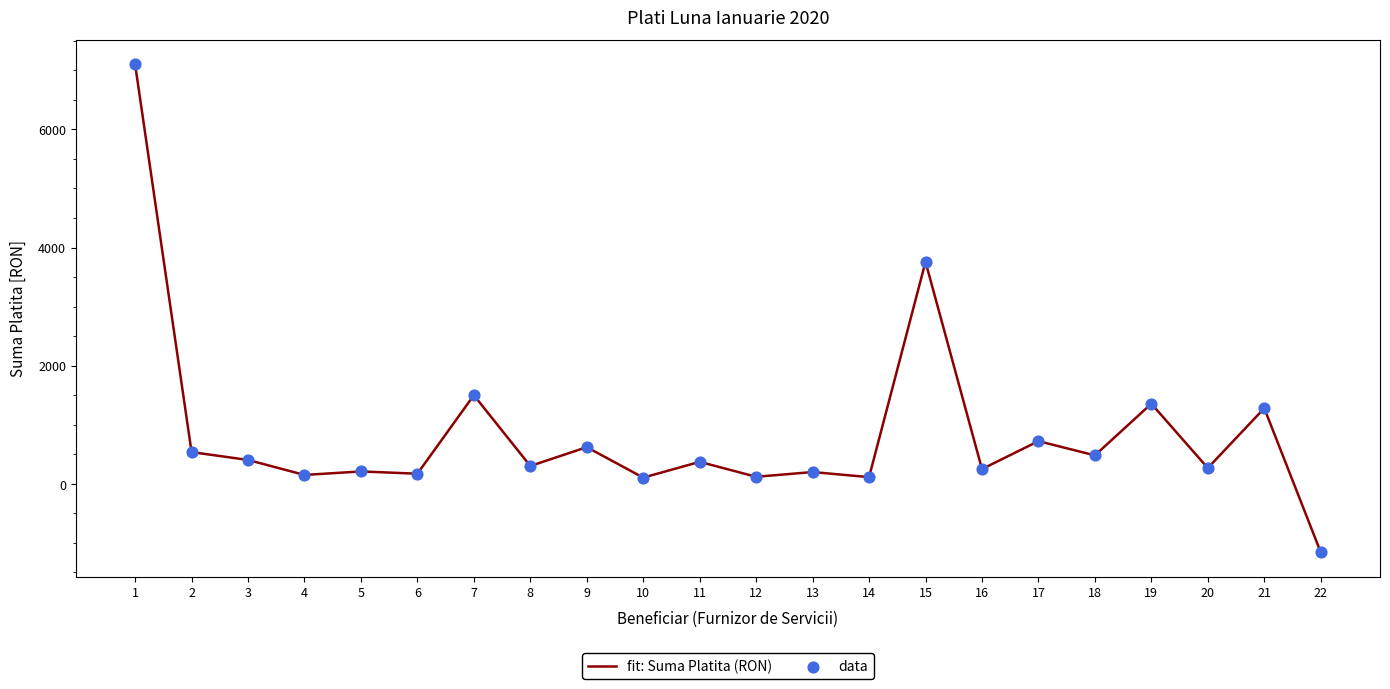

What is the ratio of the value at 21 to the value at 17?

1.8